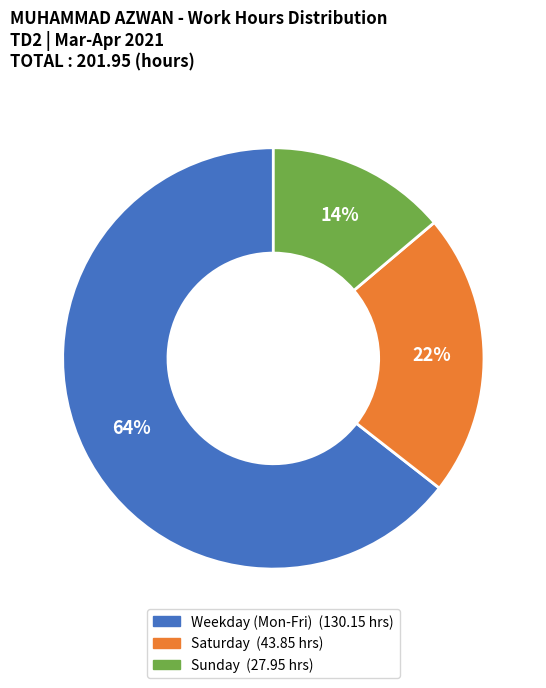

Is there a majority slice in this chart?

Yes